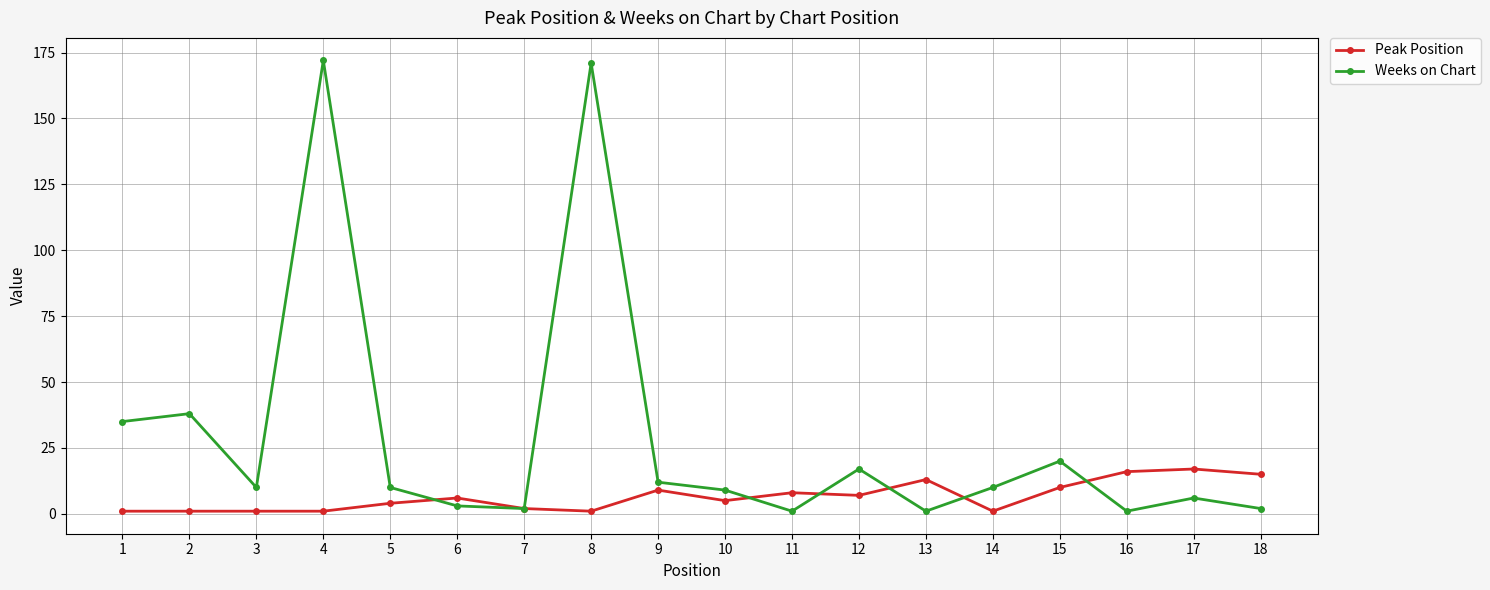

Rank the series by their maximum value, from lowest to highest.

Peak Position, Weeks on Chart